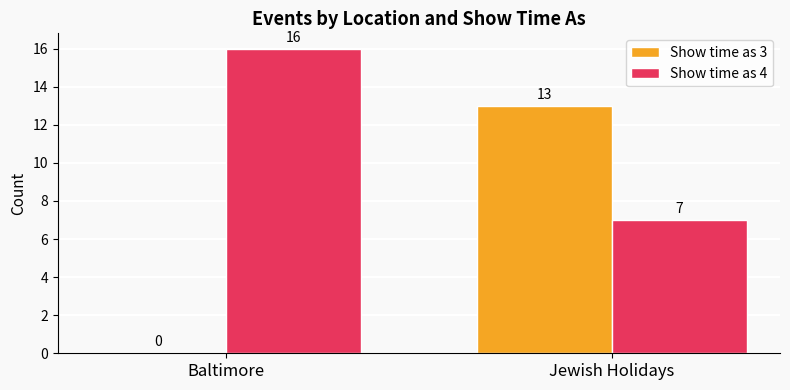

Which series changed the most between Baltimore and Jewish Holidays?

Show time as 3